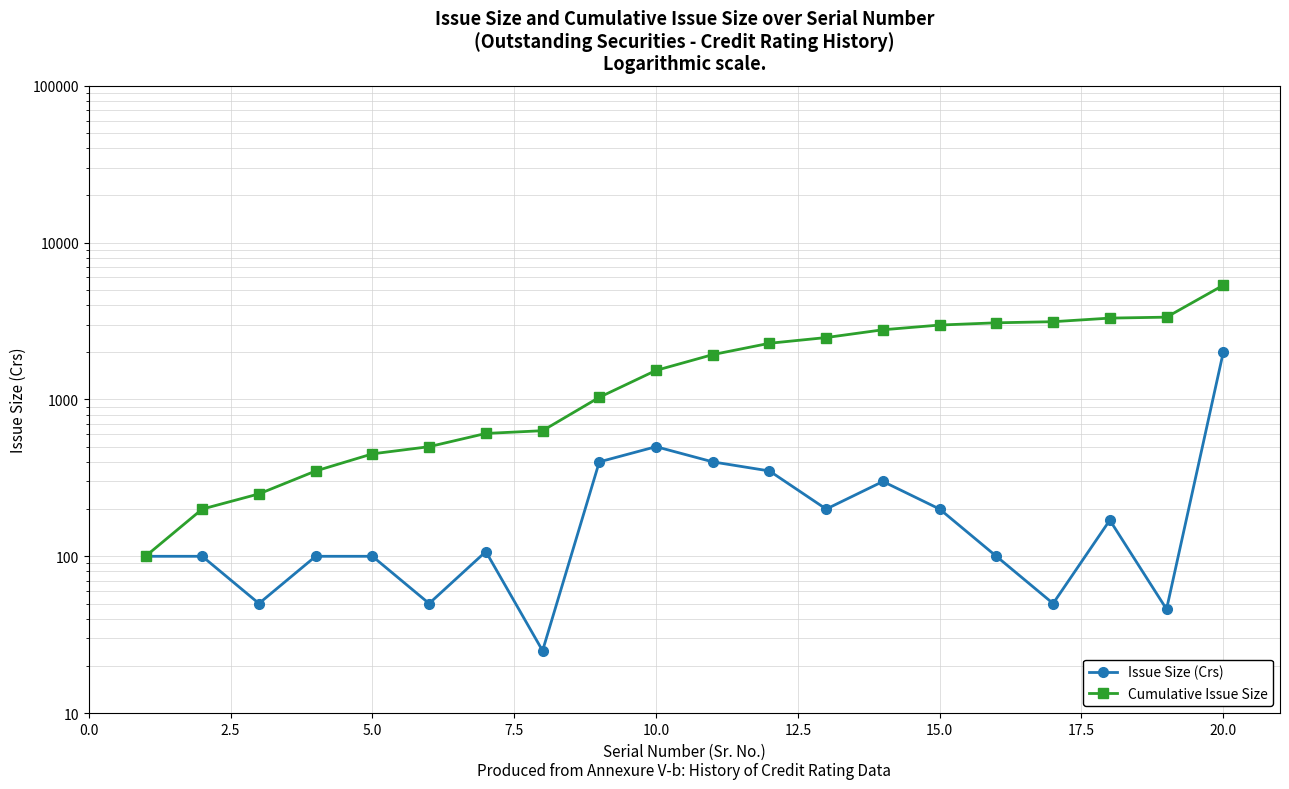

How many data points in Issue Size (Crs) are above 107?

10